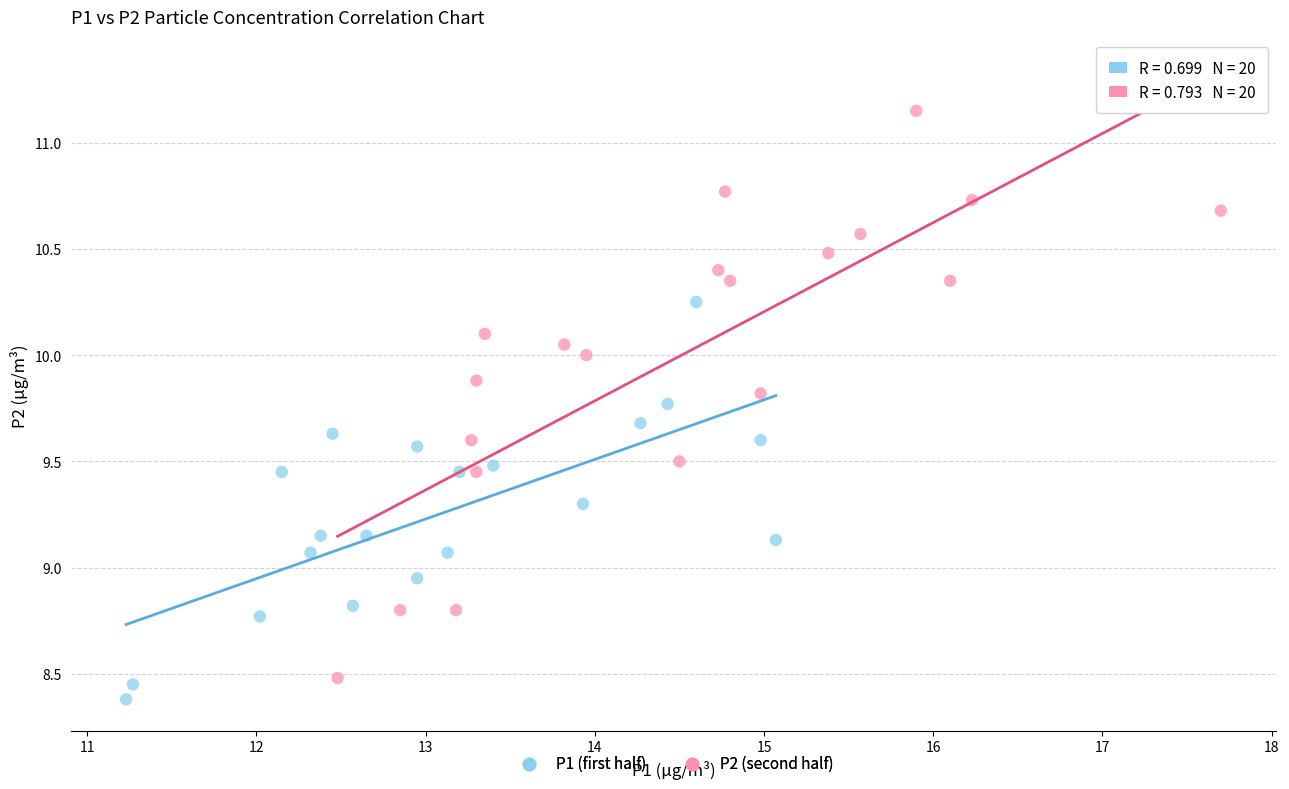

Which series contains the highest Y value?

P2 (second half)